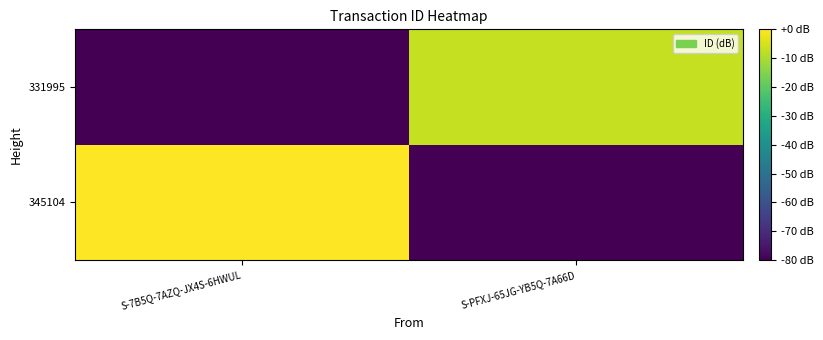

At which category is the sum across all series the highest?

S-7B5Q-7AZQ-JX4S-6HWUL